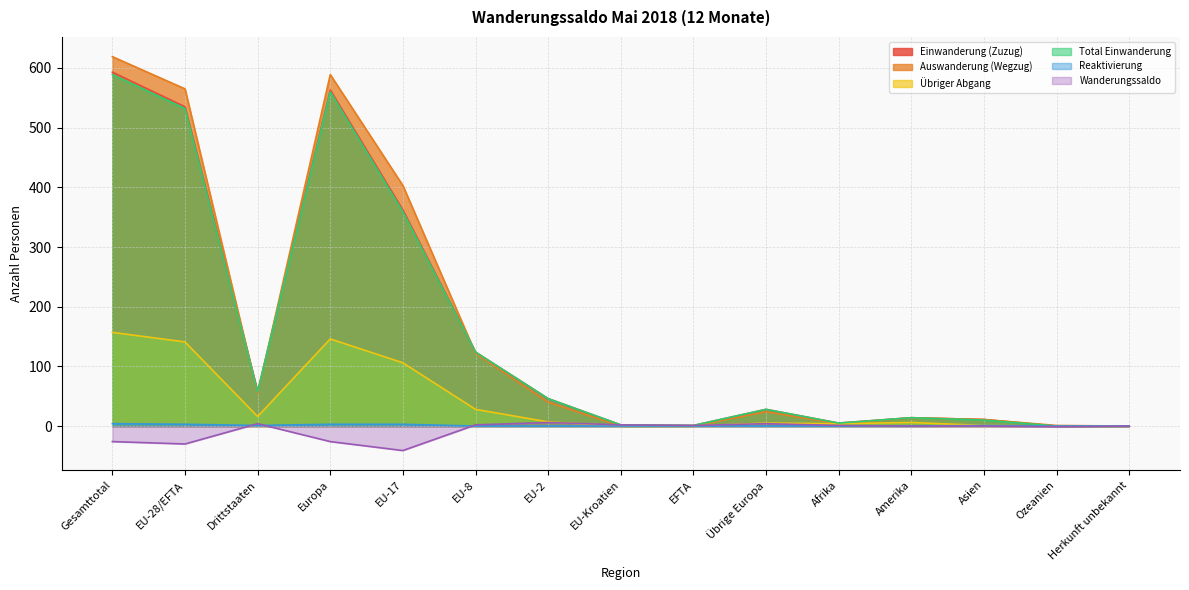

True or false: Auswanderung (Wegzug) has more than 1 points higher than both neighbors.

True